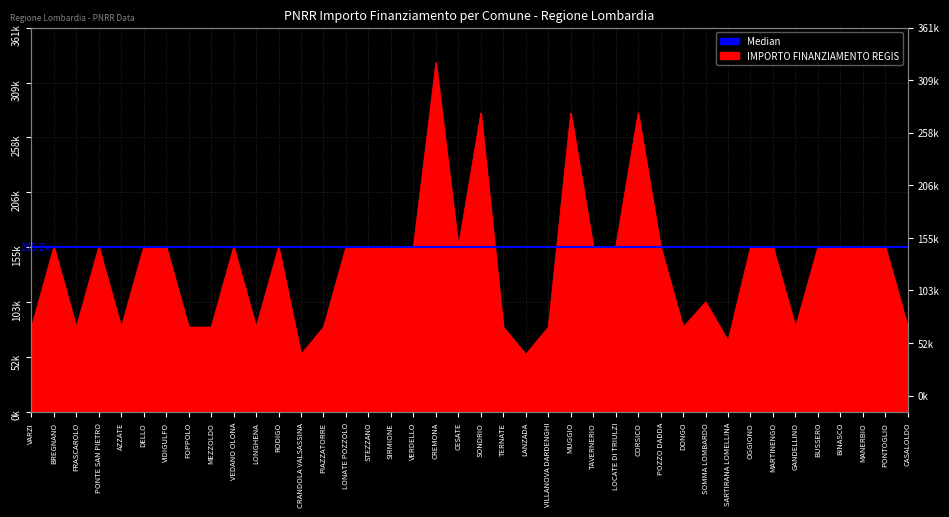

Approximately how many times larger is the value at SIRMIONE compared to LOCATE DI TRIULZI?

1.0